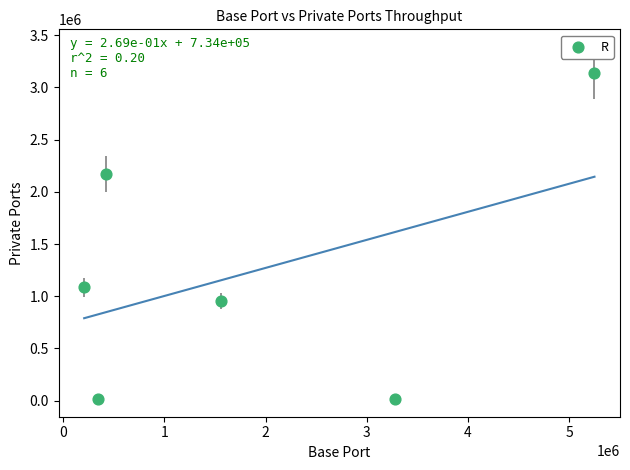

What Y value in the scatter plot is closest to 1576243?

1083589.0